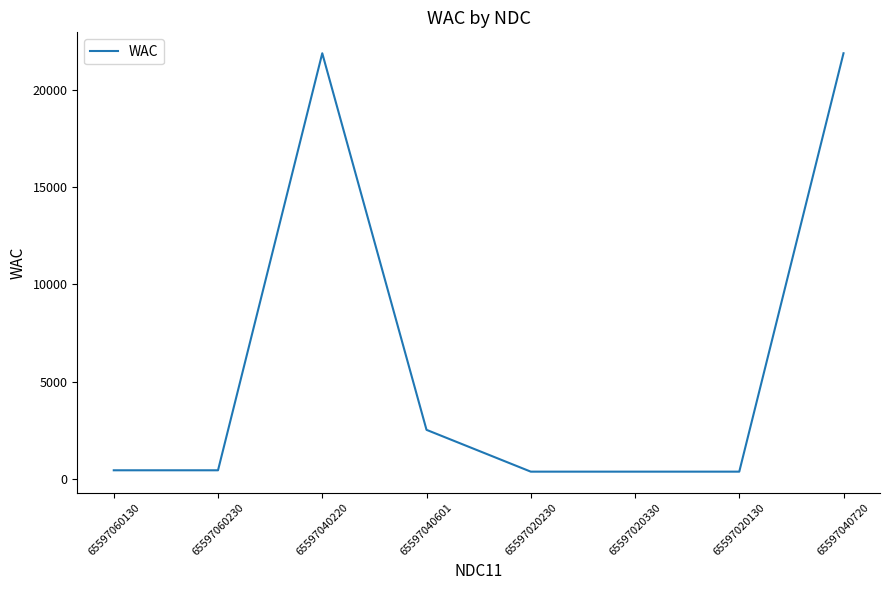

How many lines are shown in the chart?

1